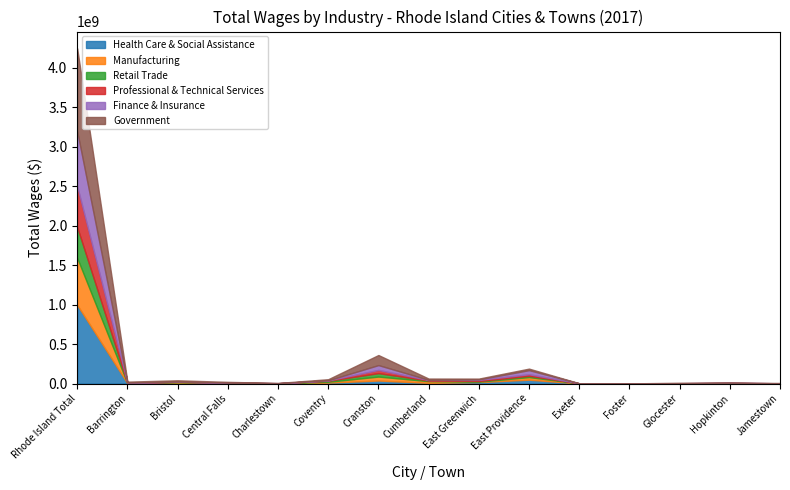

What is the average value of the Manufacturing series?

49254727